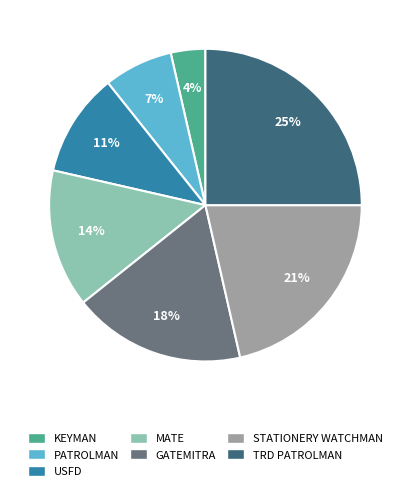

Between GATEMITRA and KEYMAN, which is larger?

GATEMITRA